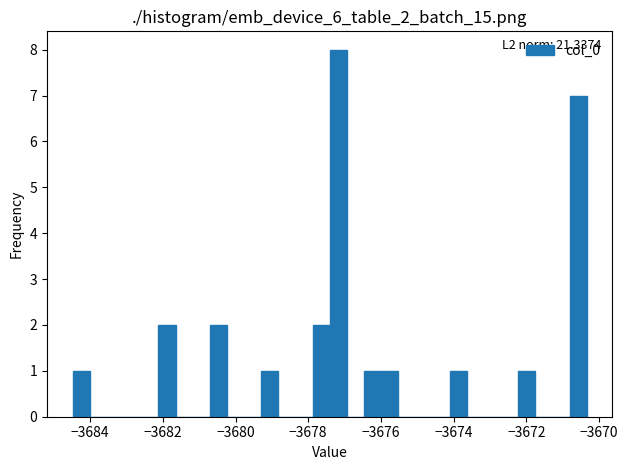

Around what value on the x-axis is the tallest bar? Give the approximate position of its centre, as read against the axis.

-3677.2